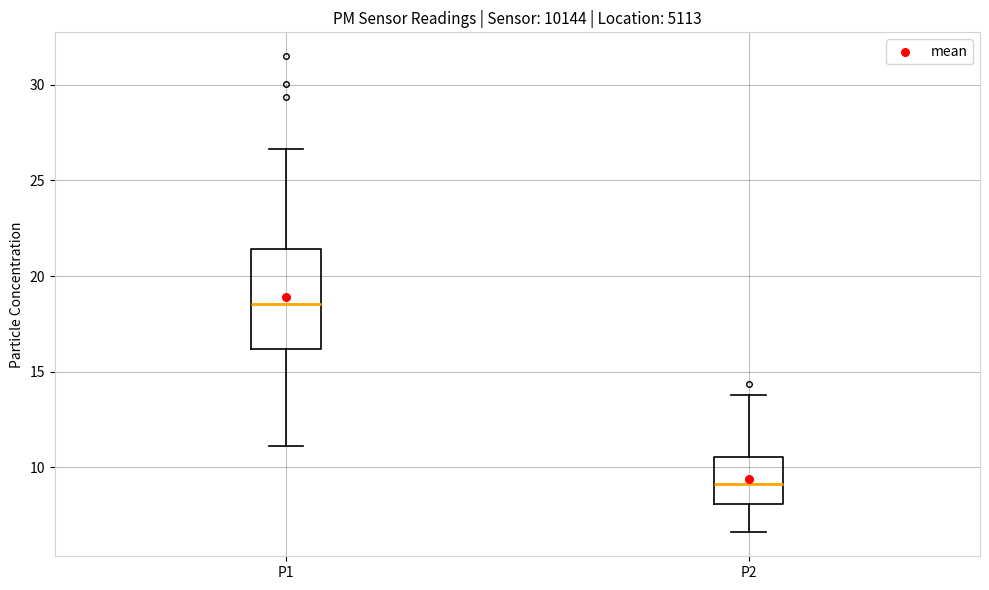

Comparing the boxes themselves (not the whiskers), which one is the tallest?

P1